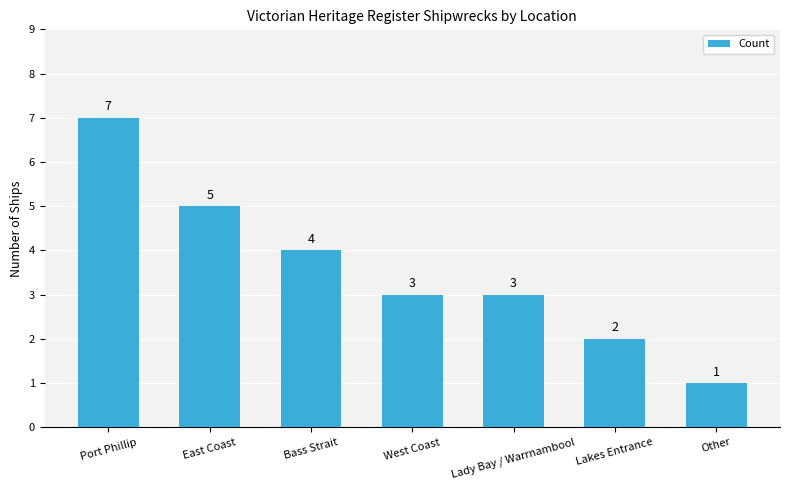

What is the smallest value displayed?

1